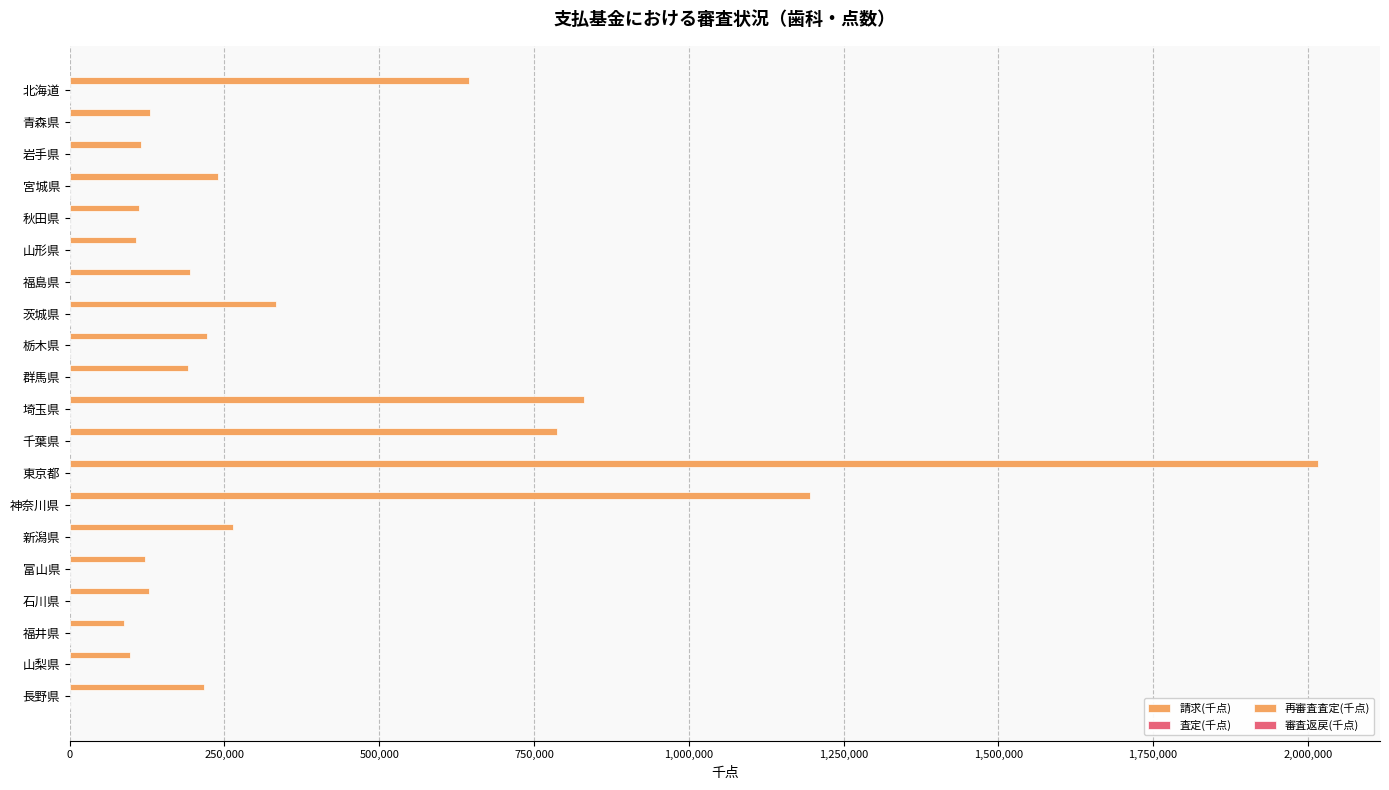

What is the difference between the maximum and minimum values in the 請求(千点) series?

1927518.8